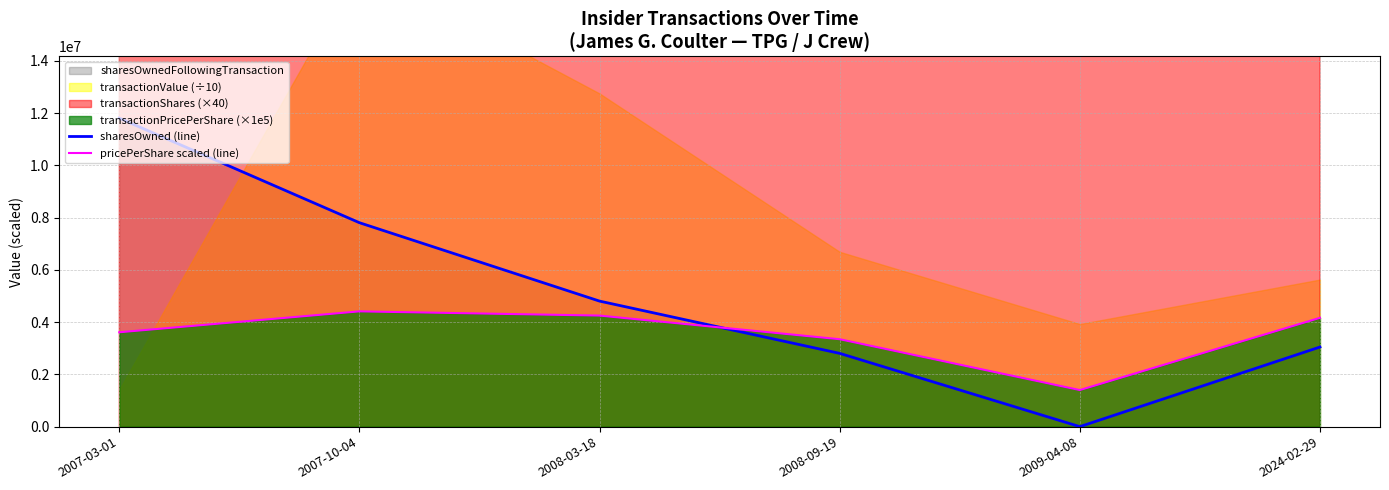

Reading left to right, list all the values displayed in this chart.

sharesOwned (line): 2007-03-01=11804255.0	2007-10-04=7804255.0	2008-03-18=4804255.0	2008-09-19=2804255.0	2009-04-08=0.0	2024-02-29=3046767.0
pricePerShare scaled (line): 2007-03-01=3610850.0	2007-10-04=4411000.0	2008-03-18=4250000.0	2008-09-19=3345000.0	2009-04-08=1400000.0	2024-02-29=4164000.0